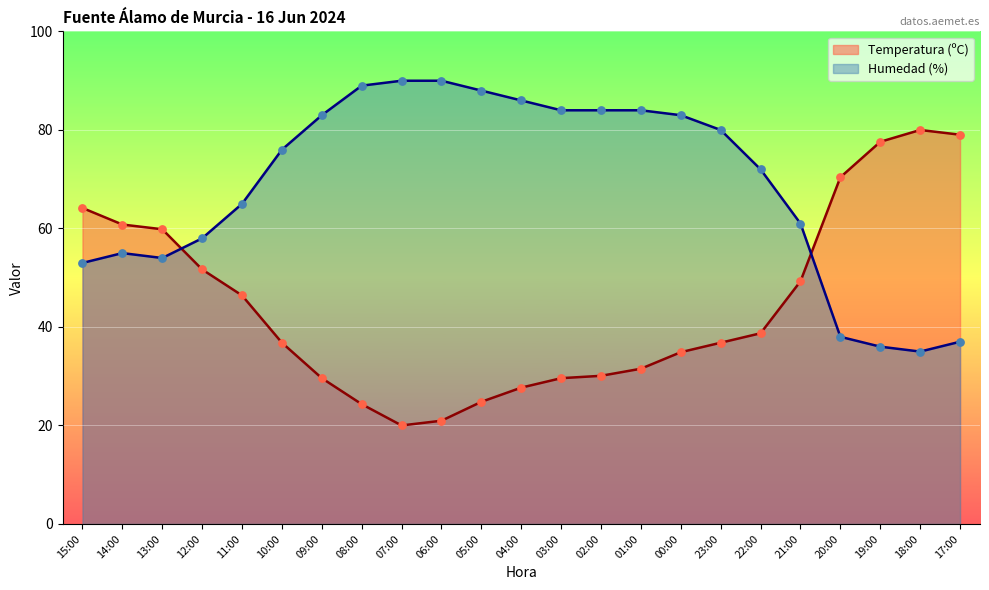

Which series contains the highest Y value?

Humedad (%)